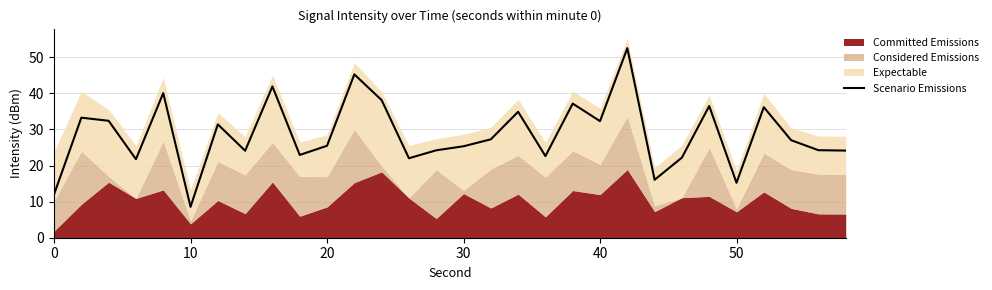

Is it true that Scenario Emissions equals 7.6 at 20?

False